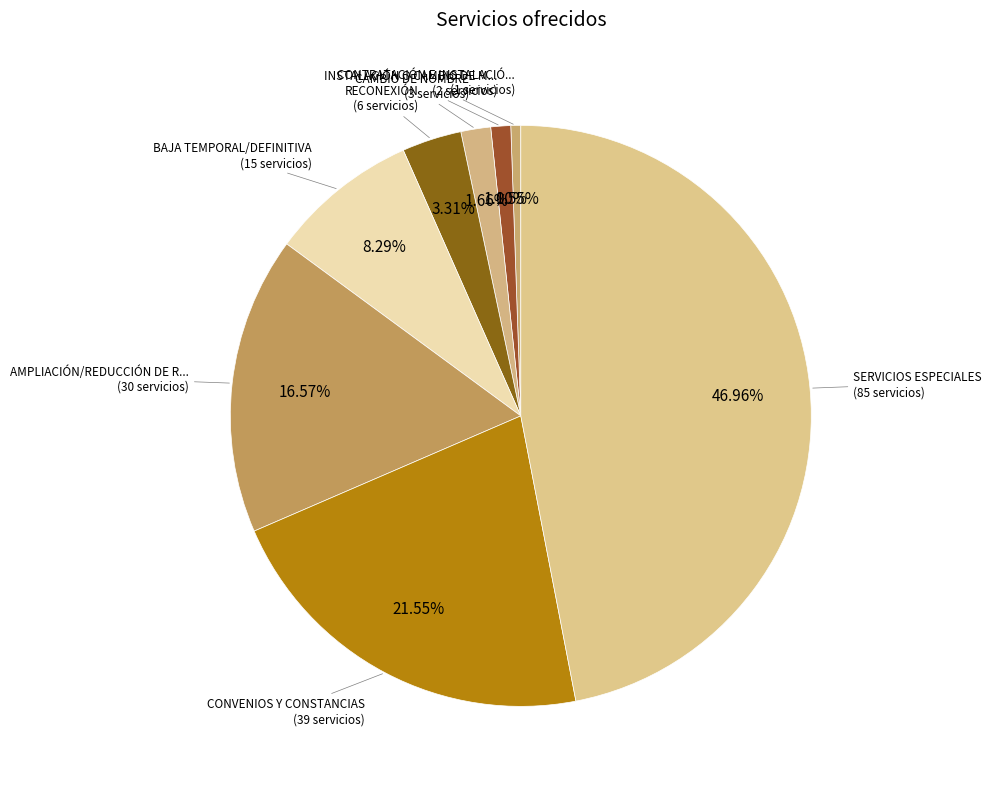

Is there any slice that represents more than half of the pie?

No